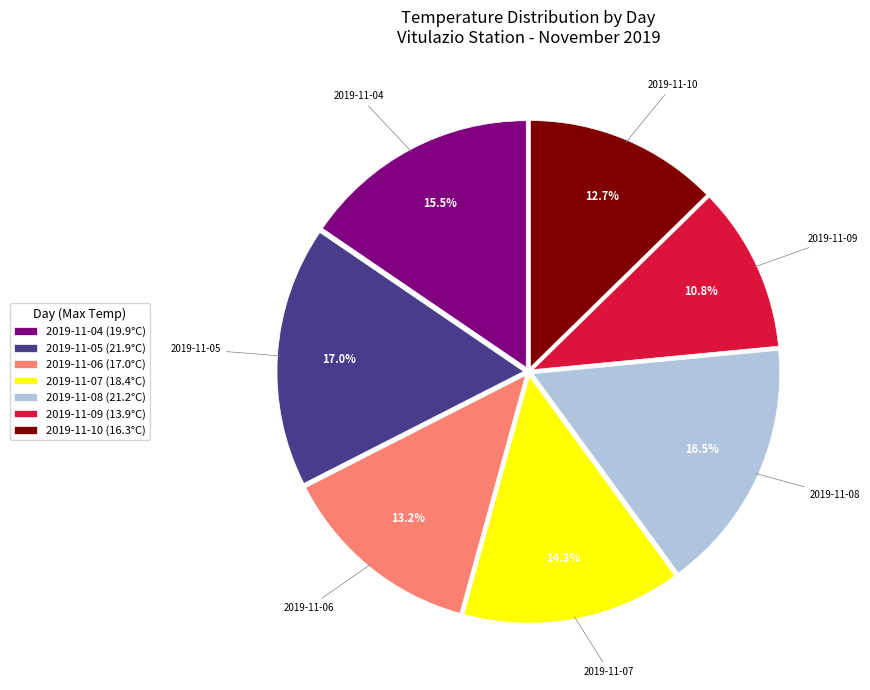

How many segments does this pie chart have?

7